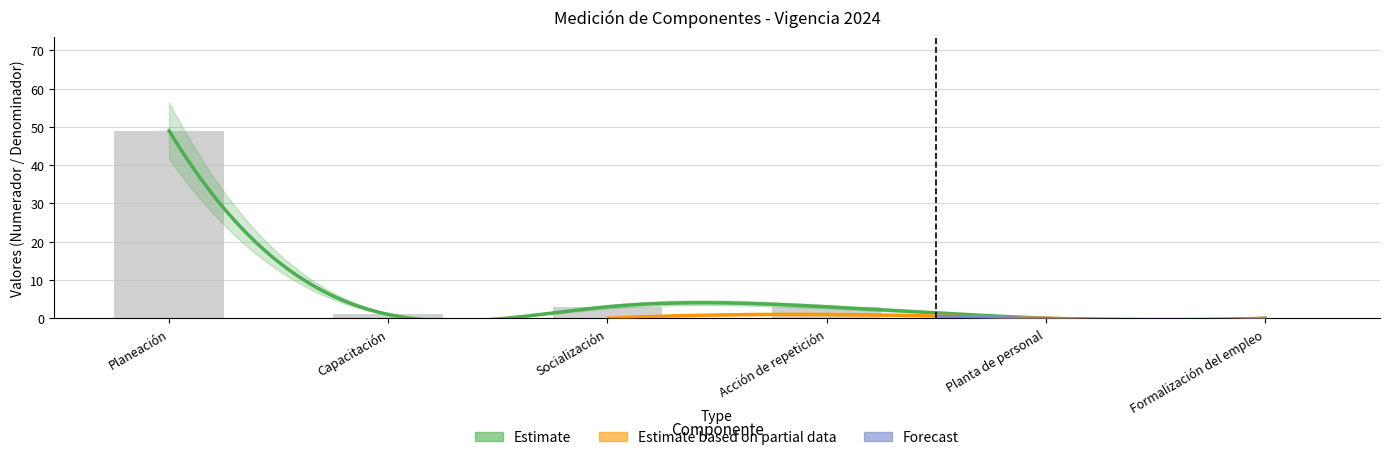

Between Acción de repetición and Capacitación, which is larger?

Acción de repetición